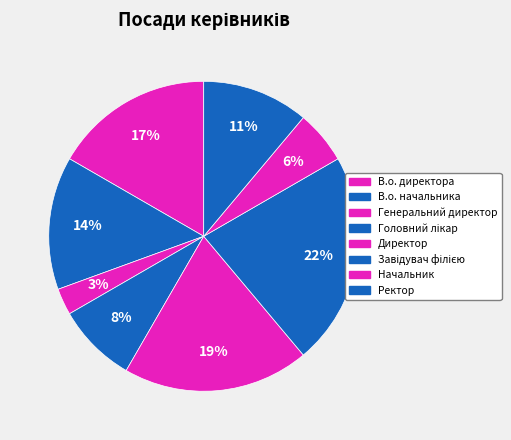

Count the number of slices in the pie.

8